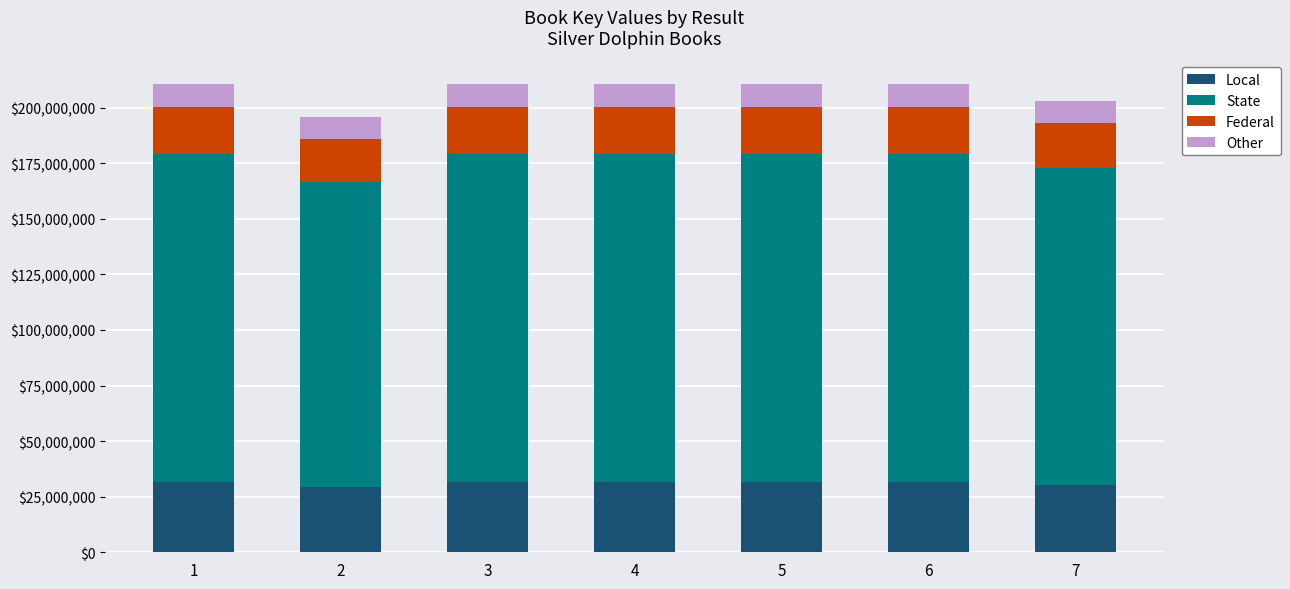

What is the total value across all series at 4?

210654959